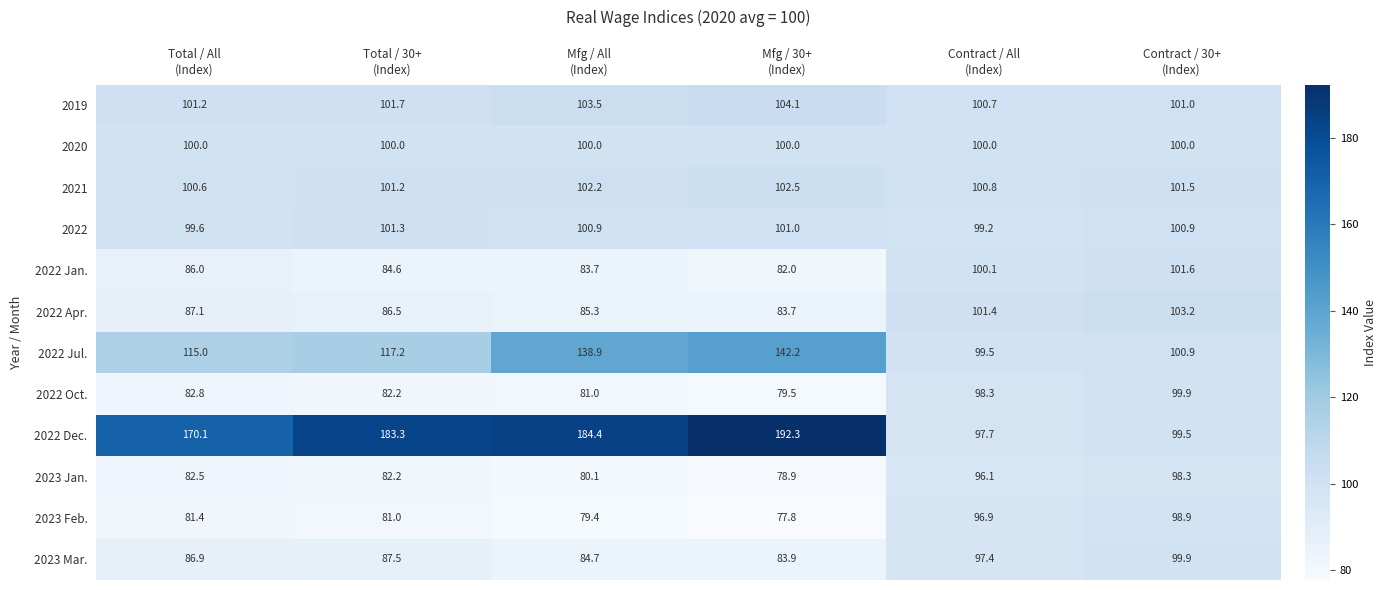

At how many categories does at least one series exceed 159?

4